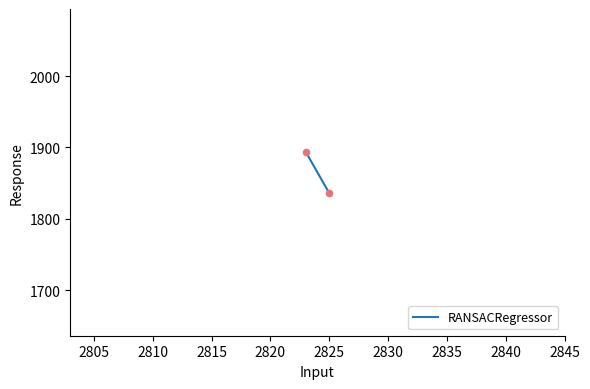

What is the average Y value?

1865